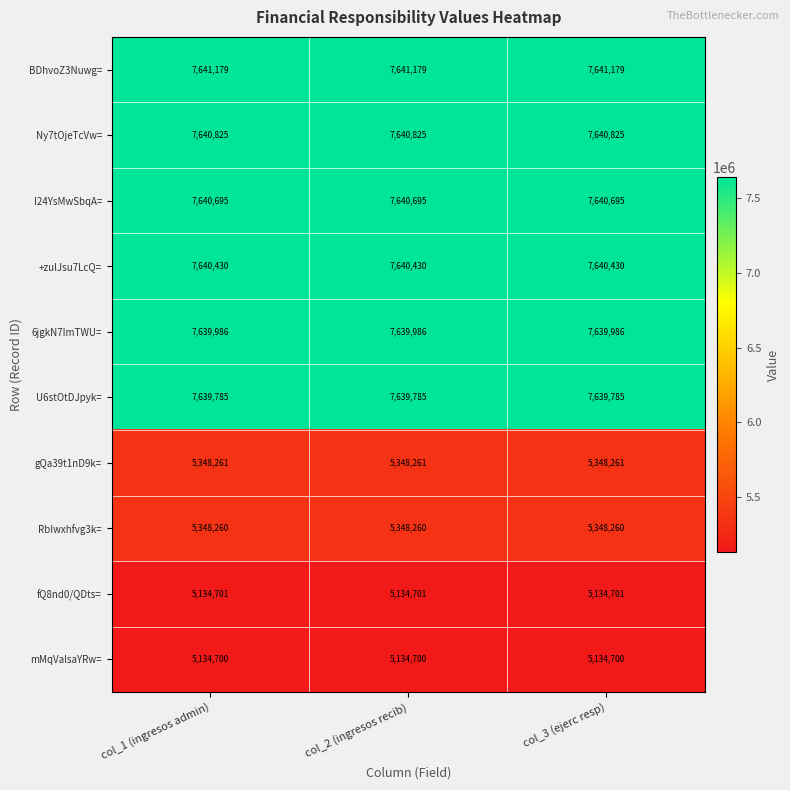

What is the spread (max minus min) of values at col_3 (ejerc resp)?

2506479